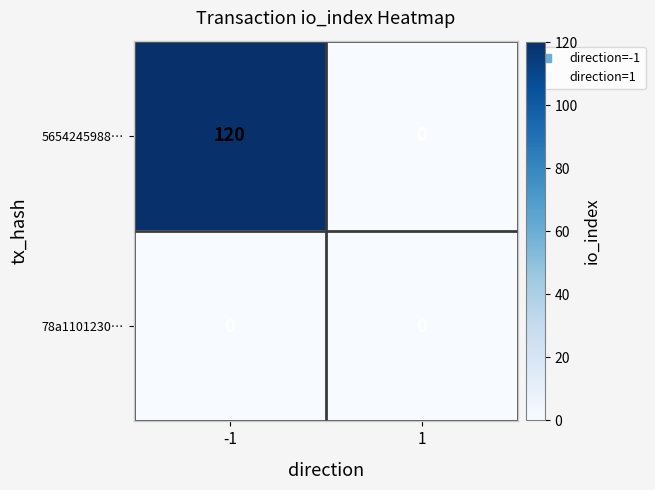

Reading left to right, what are all the values shown in this chart?

5654245988…: 120	0
78a1101230…: 0	0